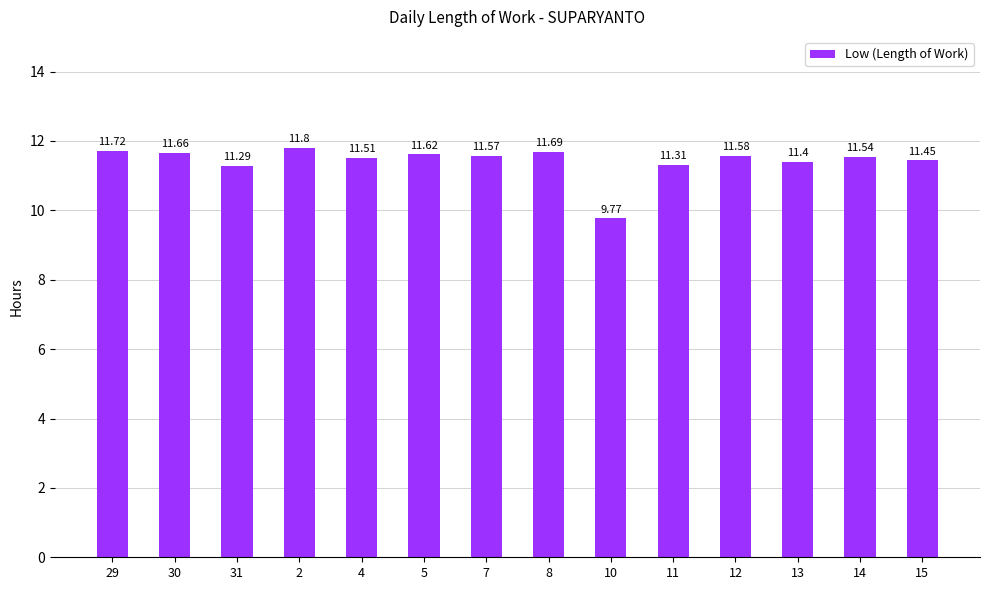

What is the sum of all values?

159.9